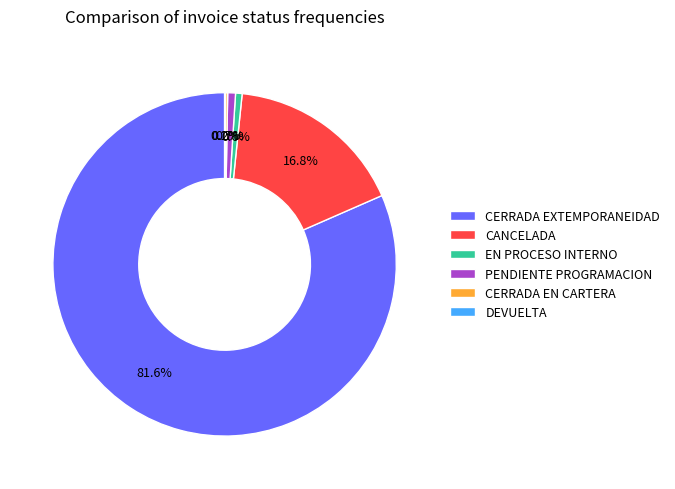

Which slice is the largest?

CERRADA EXTEMPORANEIDAD